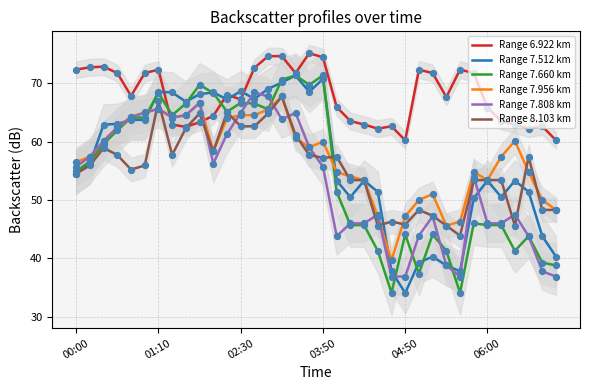

At how many categories does at least one series exceed 57?

36